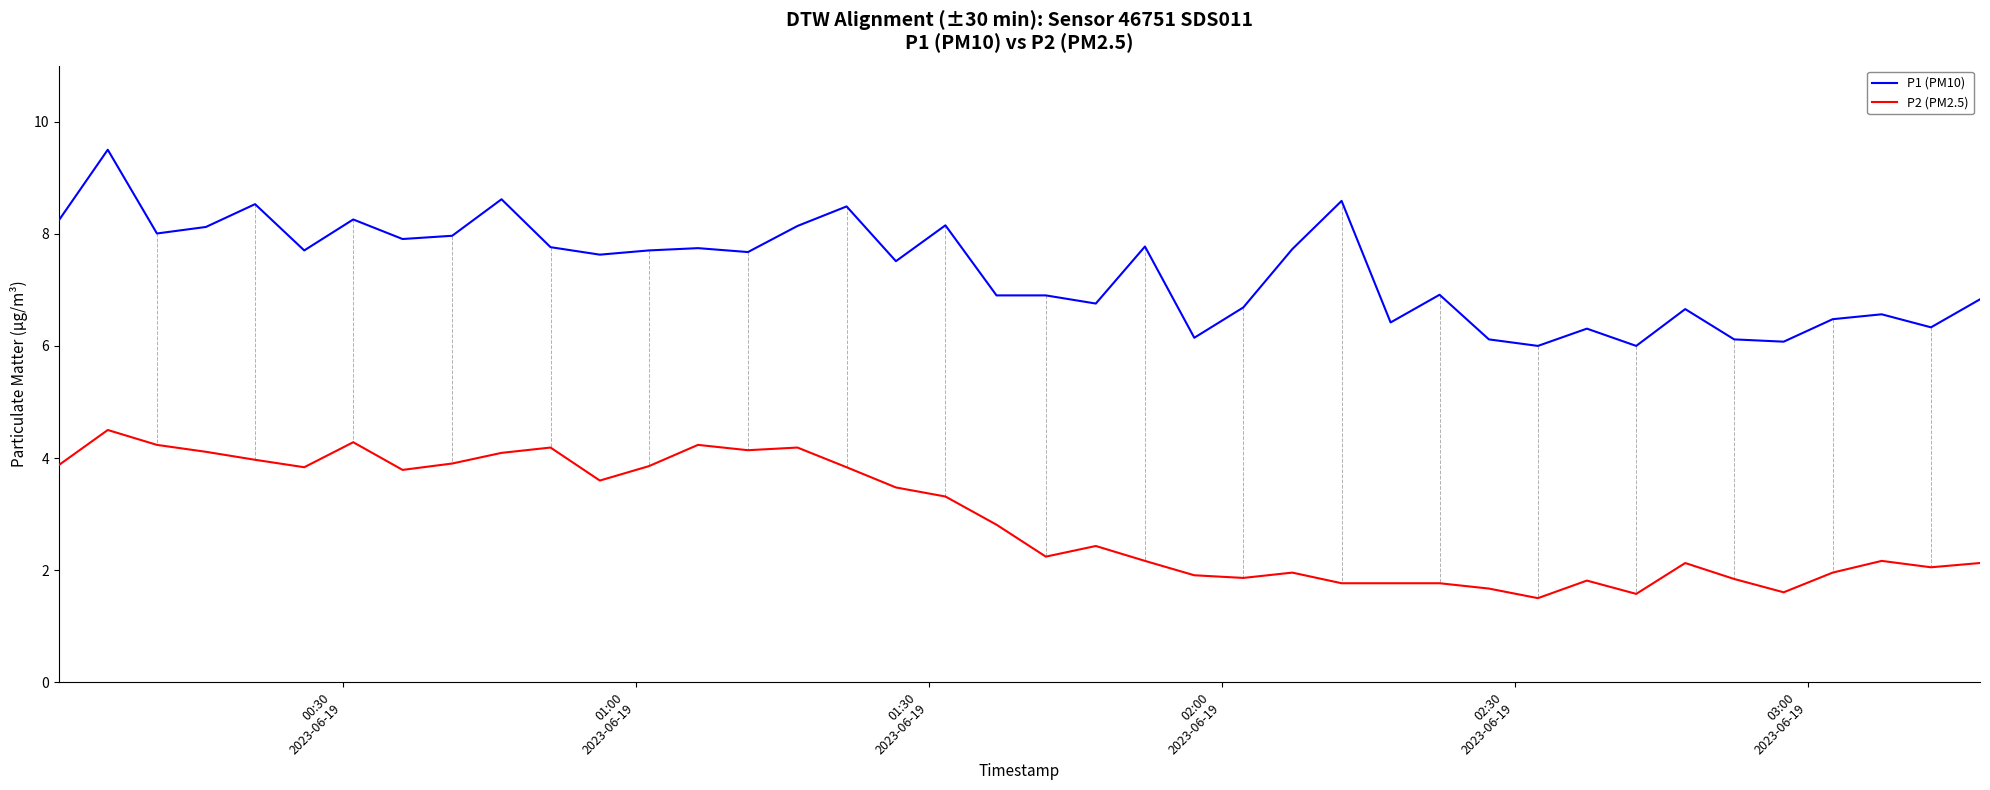

Rank the series by their maximum value, from highest to lowest.

P1 (PM10), P2 (PM2.5)